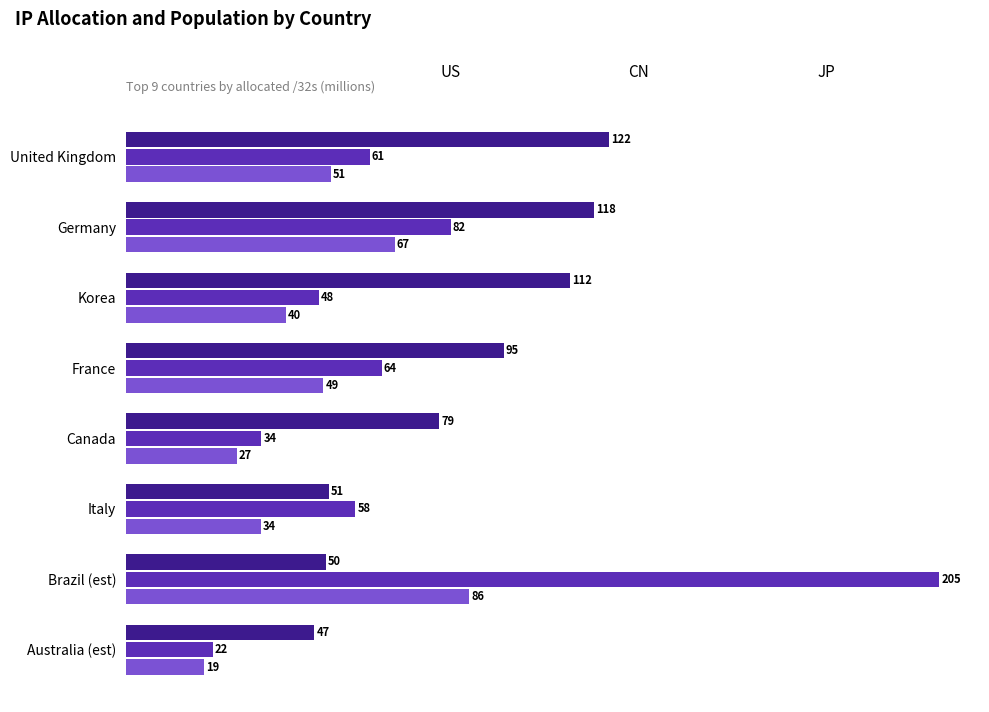

What is the spread (max minus min) of values at Brazil (est)?

155.0